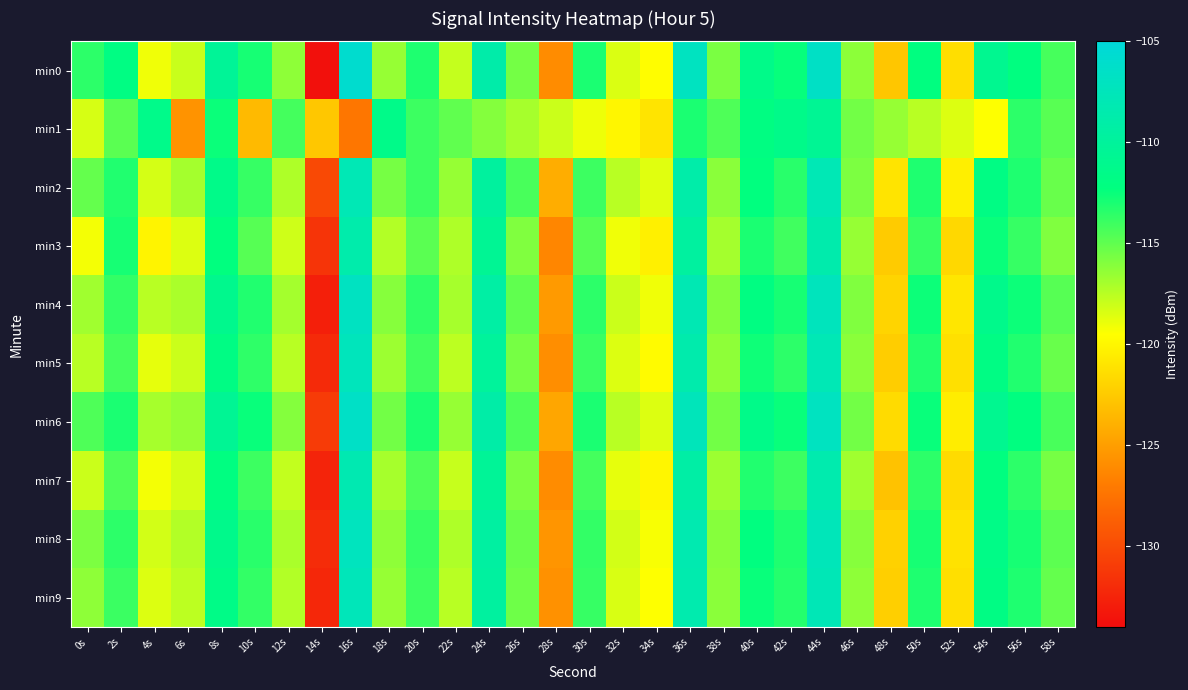

What is the total value across all series at 34s?

-1195.6